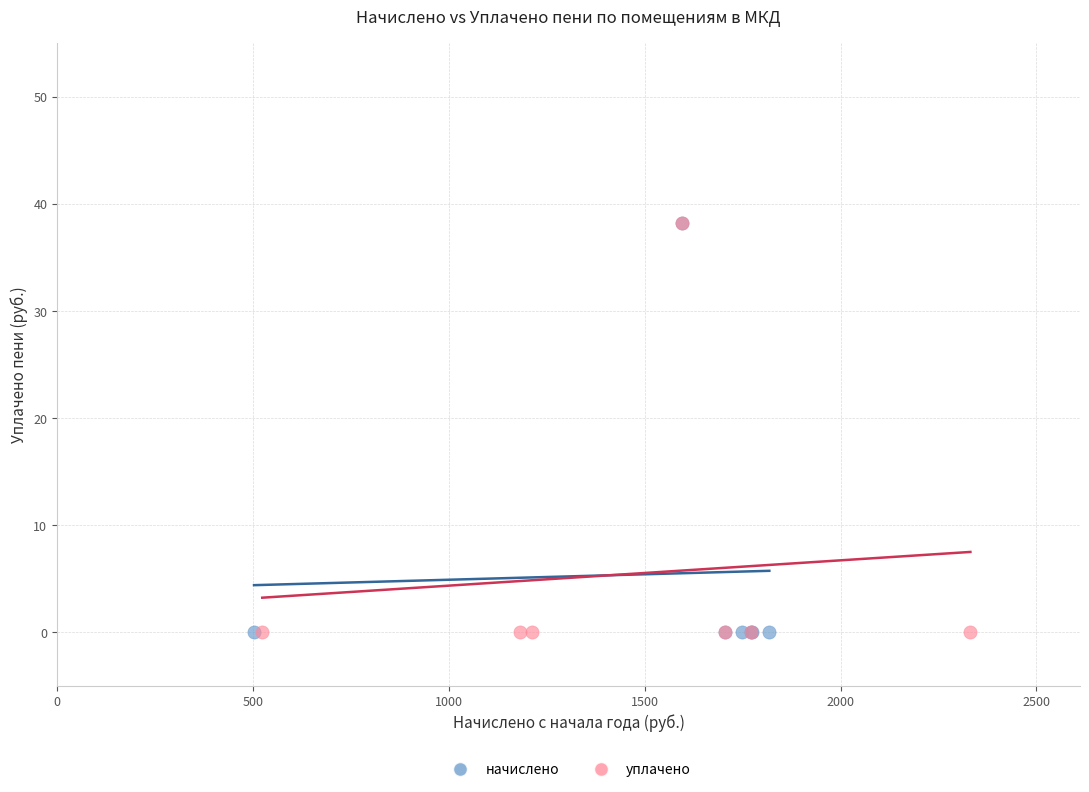

What are all the series names shown in the legend?

начислено, уплачено